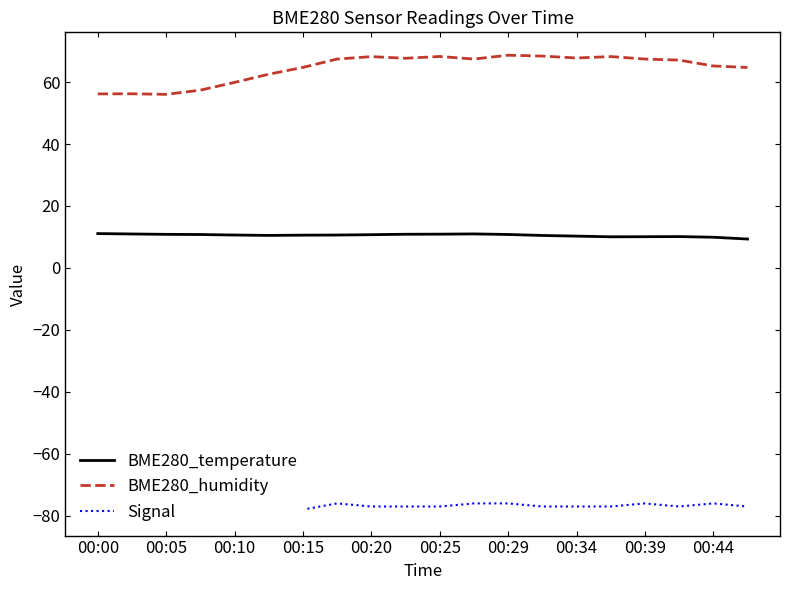

True or false: BME280_temperature has a value of 10.9 at 00:25.

True